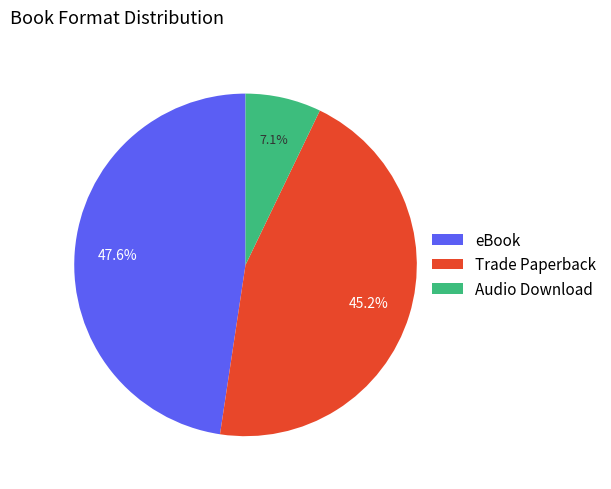

What is the smallest slice in the pie chart?

Audio Download